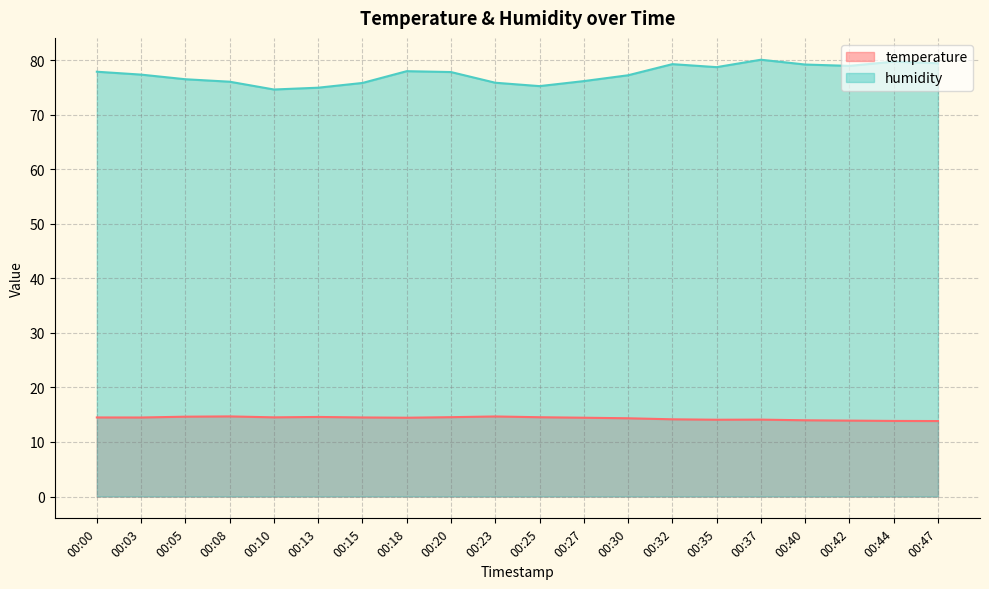

Does the chart display data point markers on the line(s)?

No